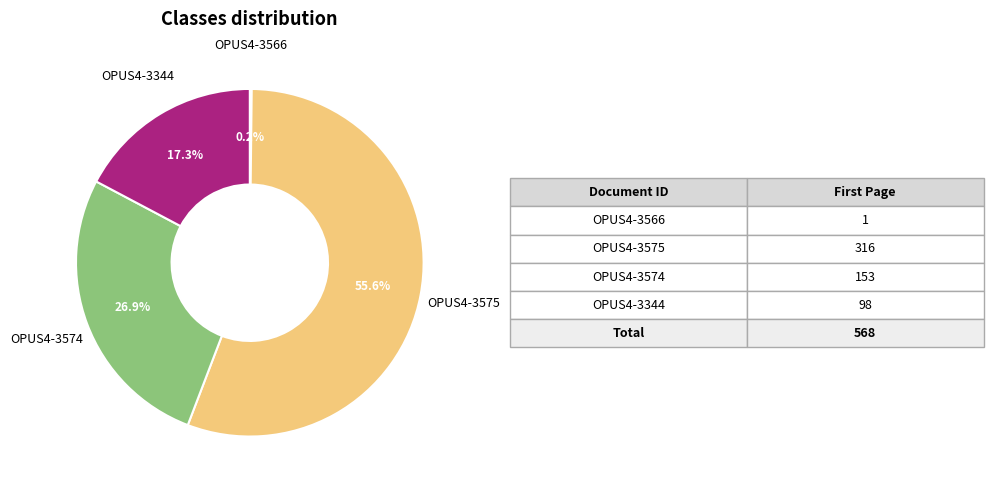

Does any single category account for the majority?

Yes